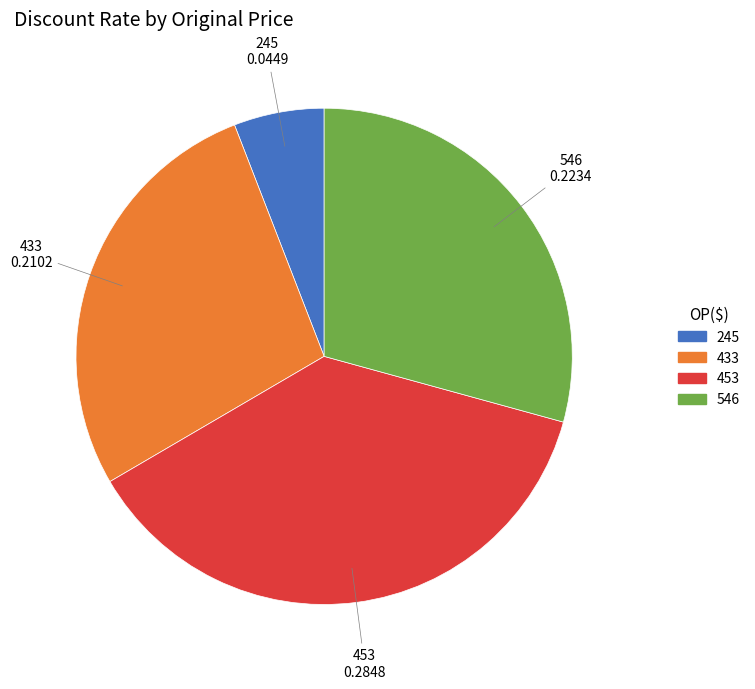

Is the sum of 245 and 453 greater than half?

No